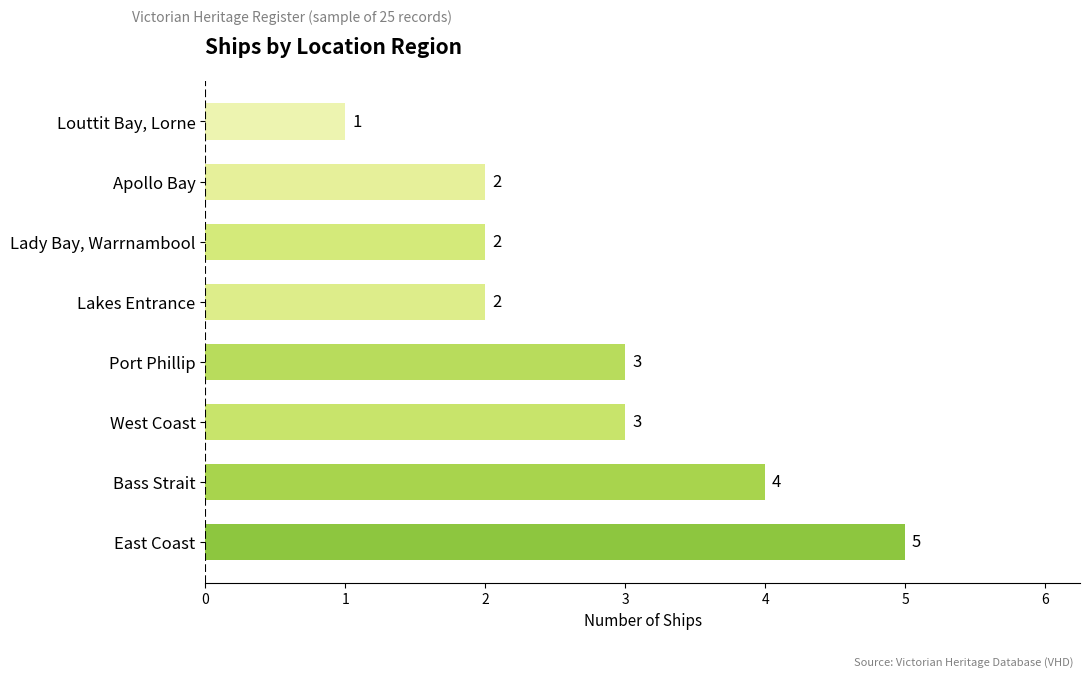

What is the average value?

3